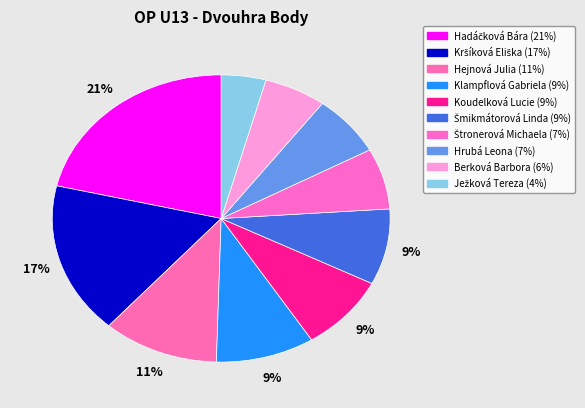

Count the number of slices in the pie.

10